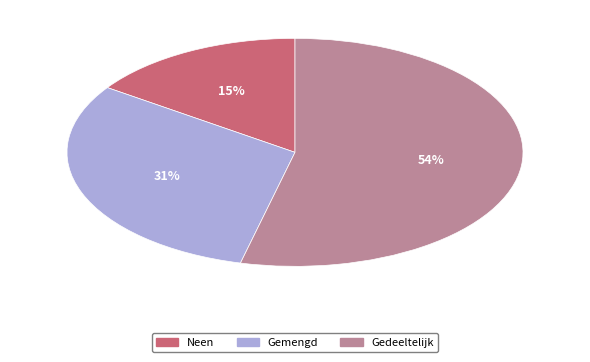

To the nearest percent, what is the average slice percentage?

33%